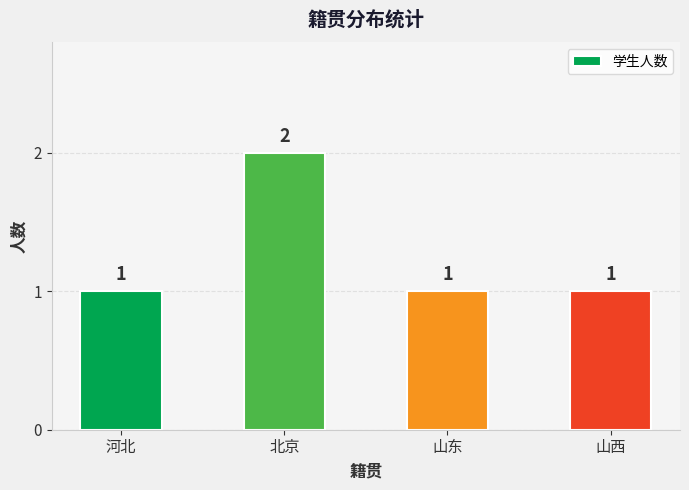

What is the sum of the values at 山西 and 河北?

2